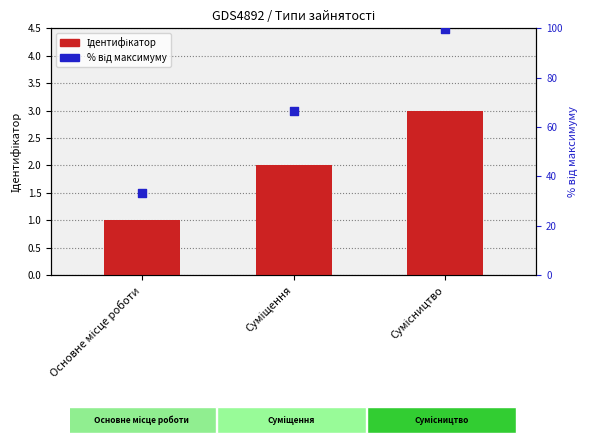

At which category is the sum across all series the highest?

Сумісництво